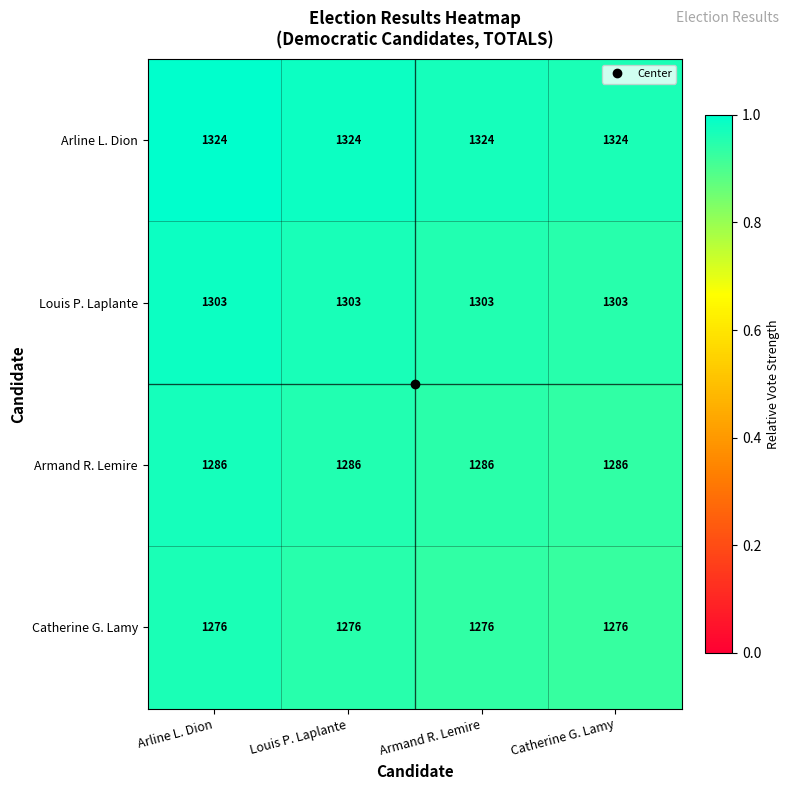

The value of Armand R. Lemire at Armand R. Lemire is 561. True or false?

False